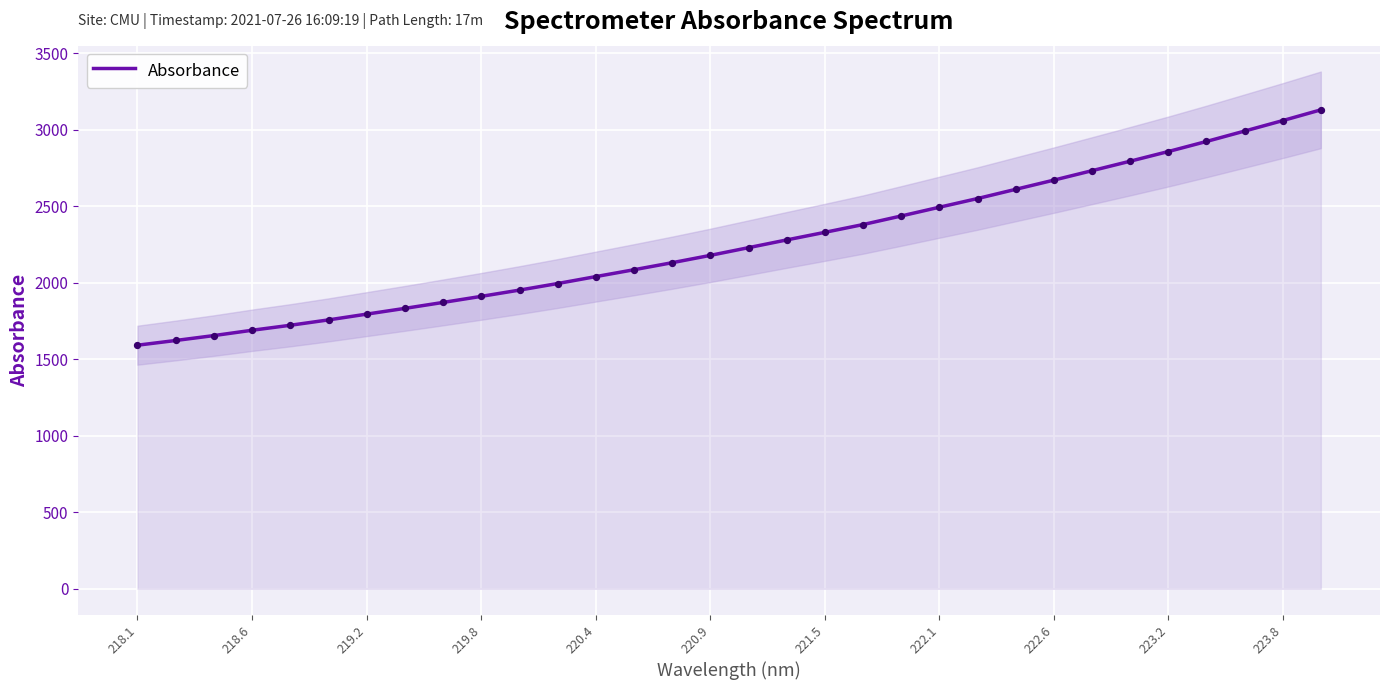

The Absorbance series shows 1511.1 at 222.6. True or false?

False